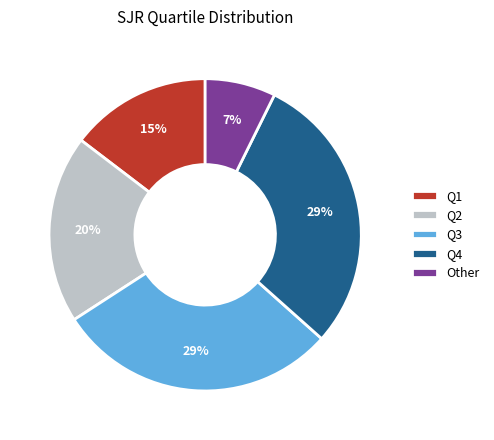

To the nearest percent, what is the average slice percentage?

20%